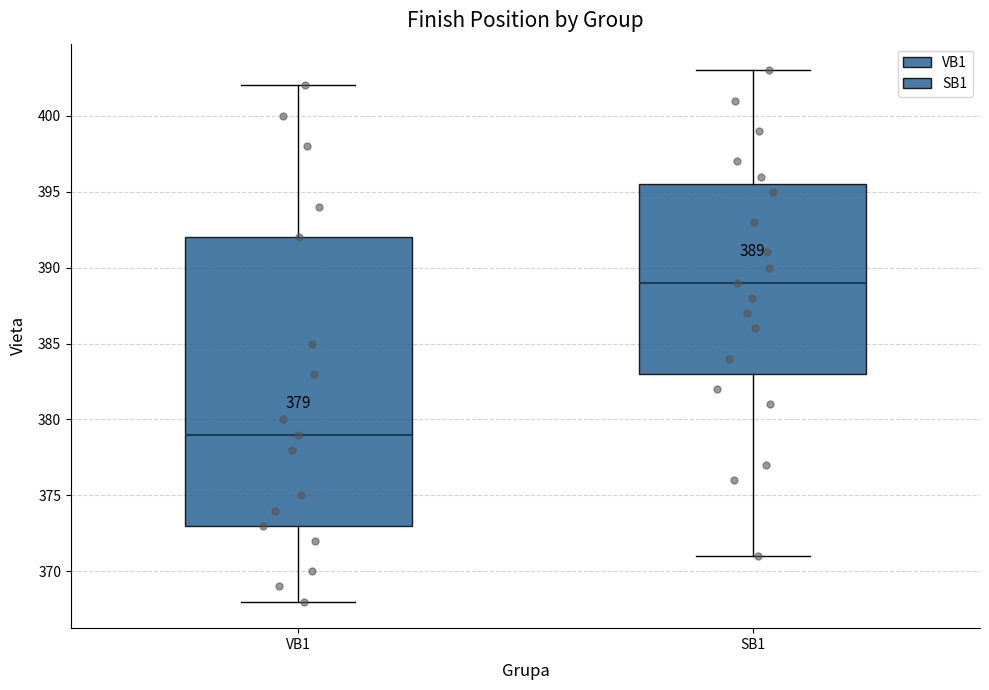

Which box has the lowest median line?

VB1